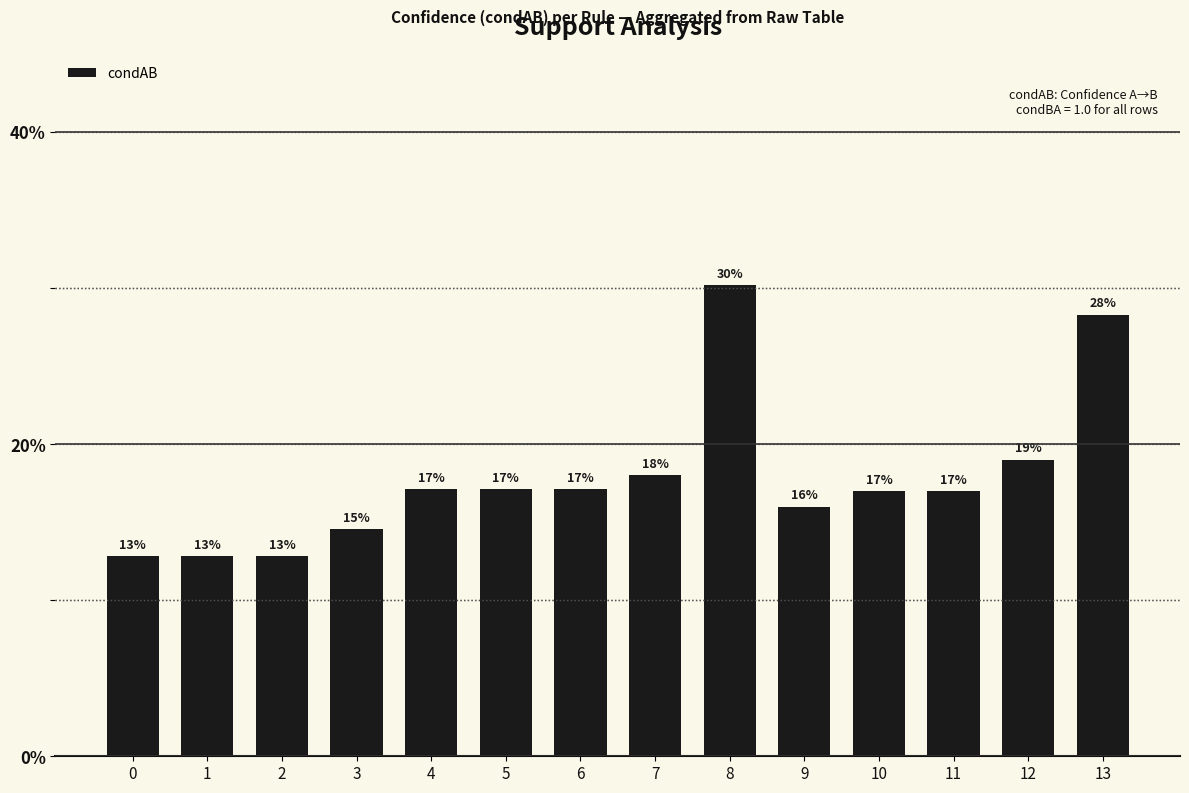

How many bars are there in total?

14